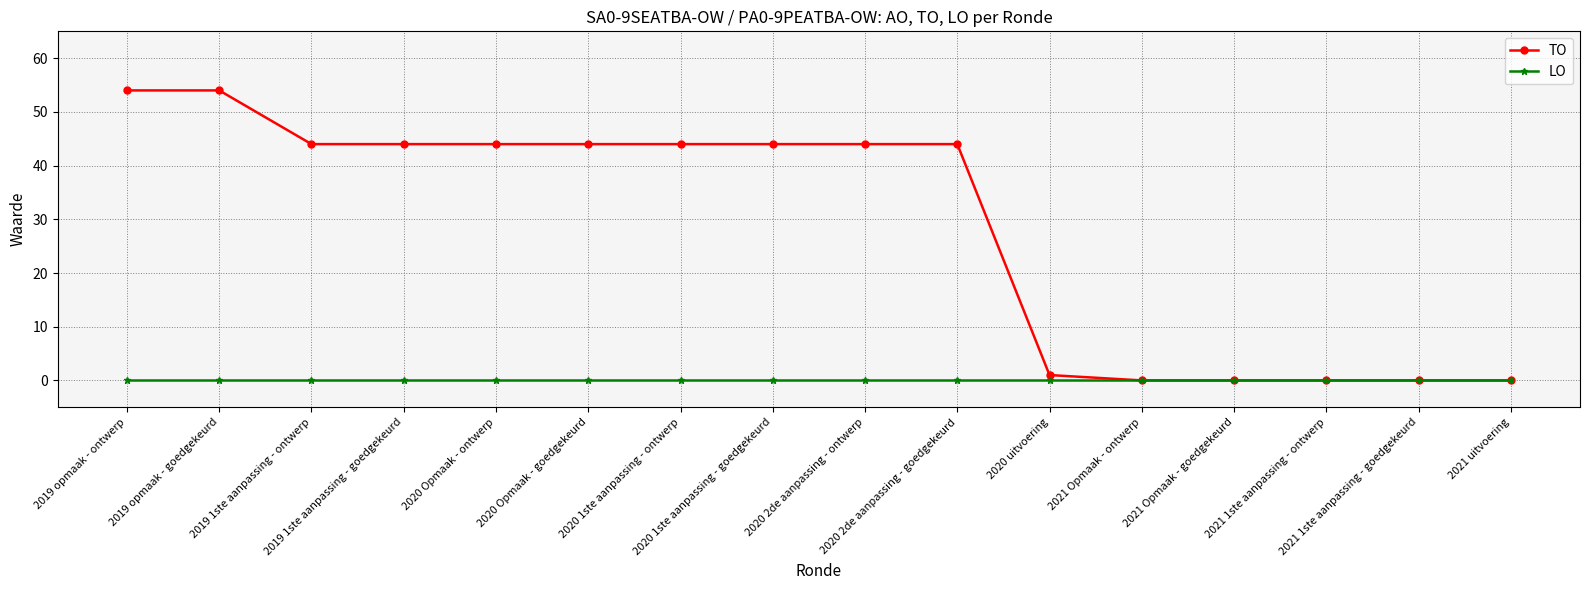

How many lines are shown in the chart?

2